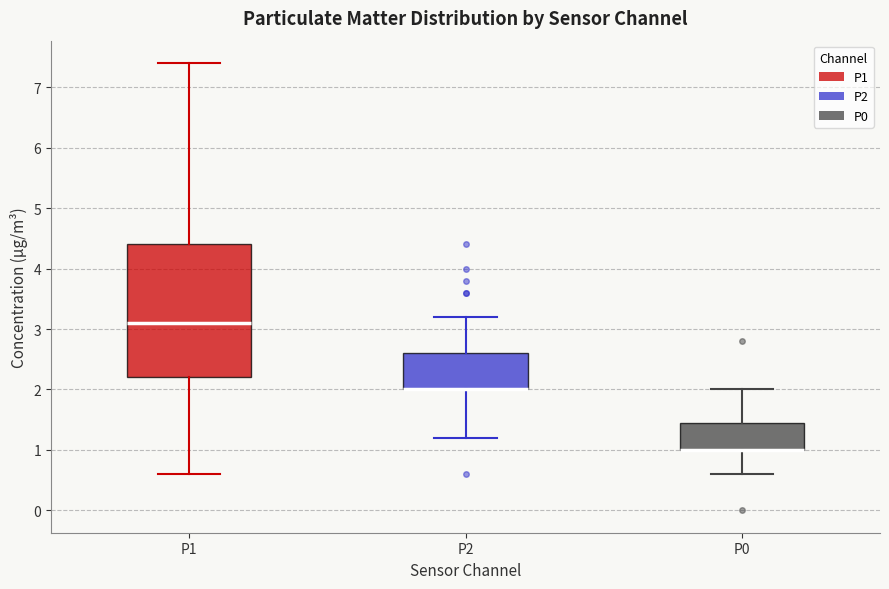

Reading left to right, read every box against the y-axis: the position of its median line, the range the box covers, and the ends of its whiskers. The values are not printed on the chart, so give them approximately, as read against the axis.

P1: median 3.1, box 2.2 to 4.4, whiskers 0.6 to 7.4
P2: median 2.0 (drawn on the box's lower edge), box 2.0 to 2.6, whiskers 1.2 to 3.2
P0: median 1.0 (drawn on the box's lower edge), box 1.0 to 1.5, whiskers 0.6 to 2.0